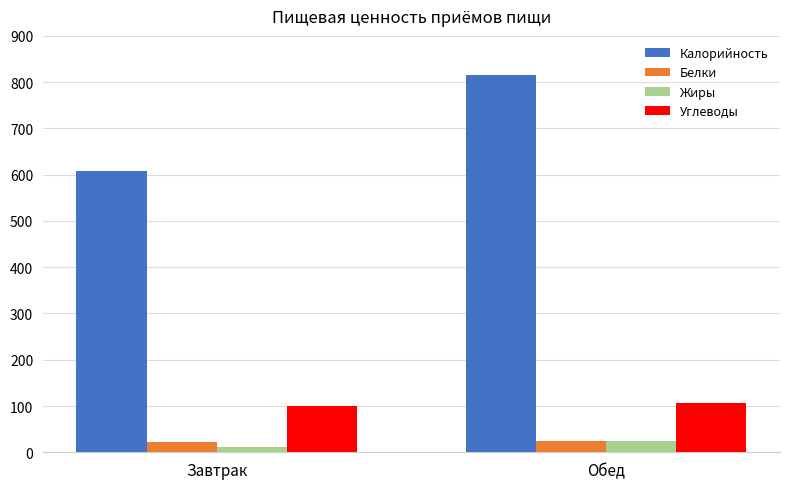

The Жиры series shows 25 at Обед. True or false?

True